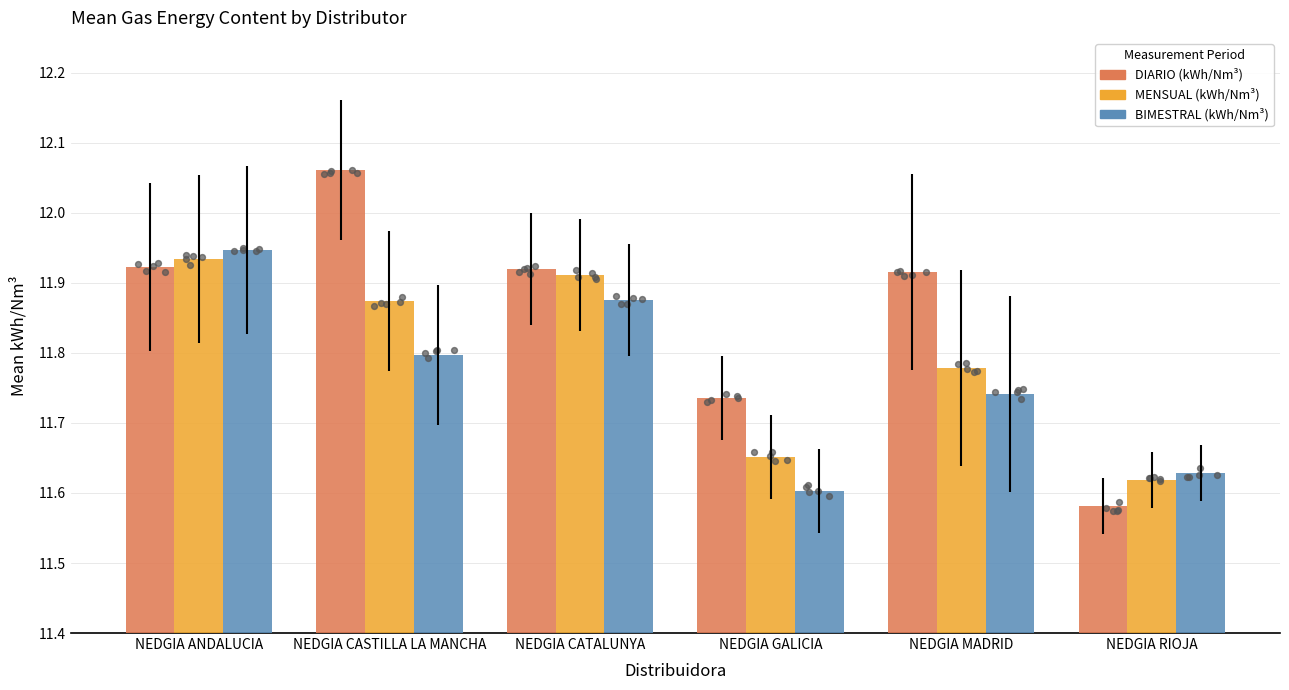

At which category is the sum across all series the highest?

NEDGIA ANDALUCIA